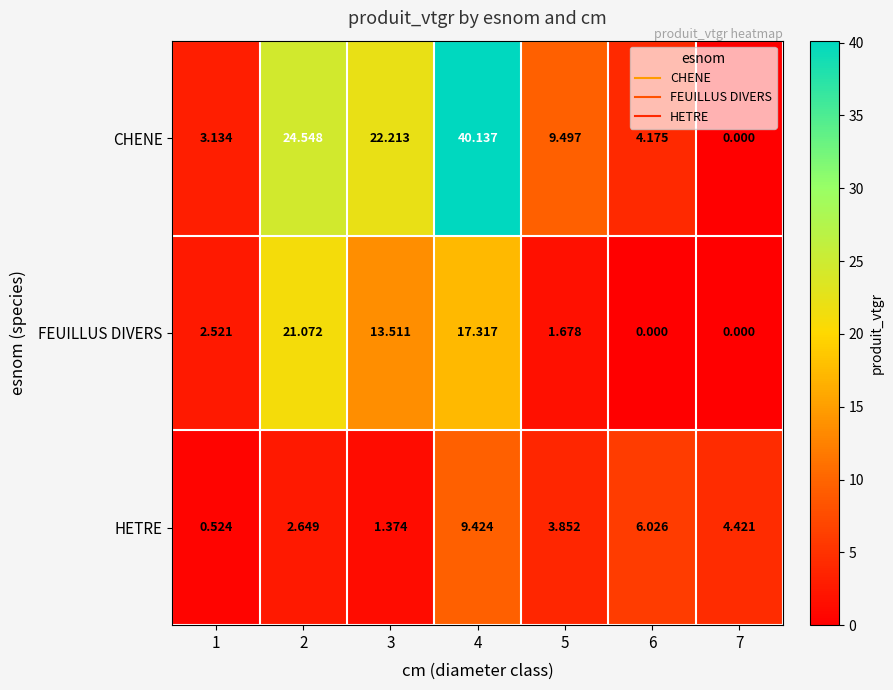

Which series changed the most between 3 and 6?

CHENE